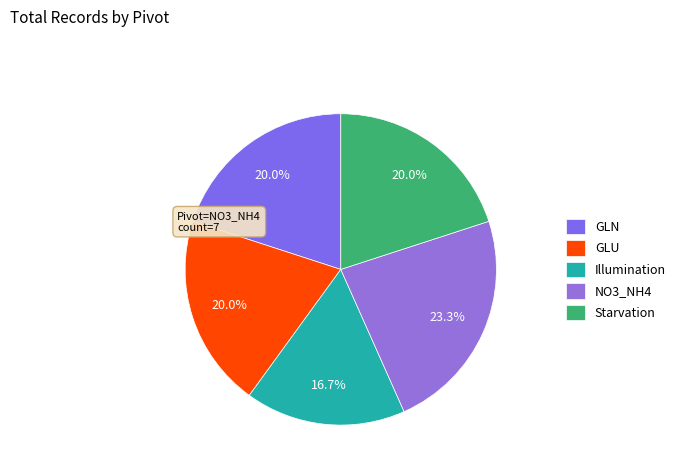

Is it true that GLN is 20% of the pie?

True